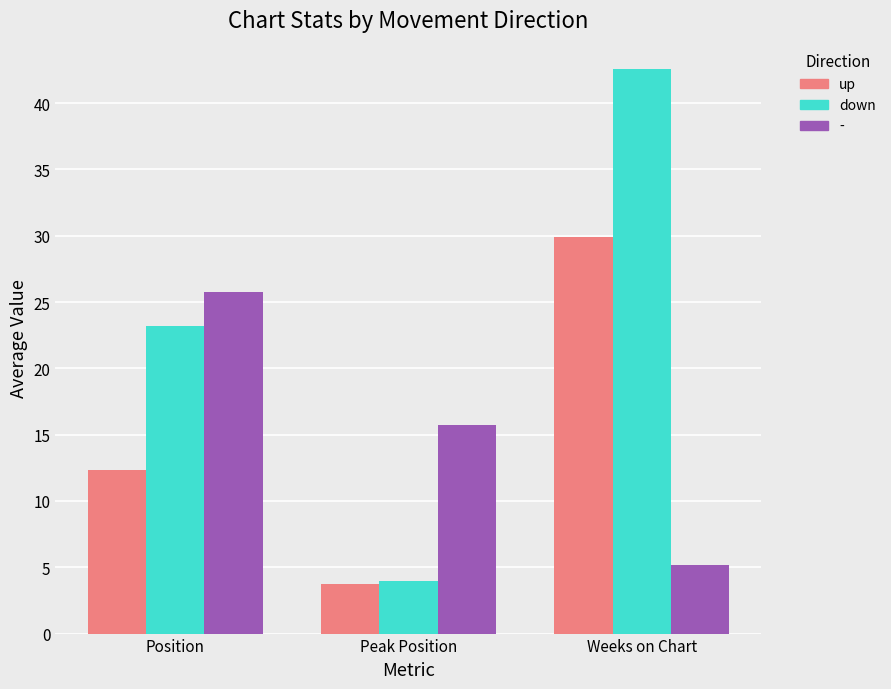

List the labels in order of down value, smallest first.

Peak Position, Position, Weeks on Chart